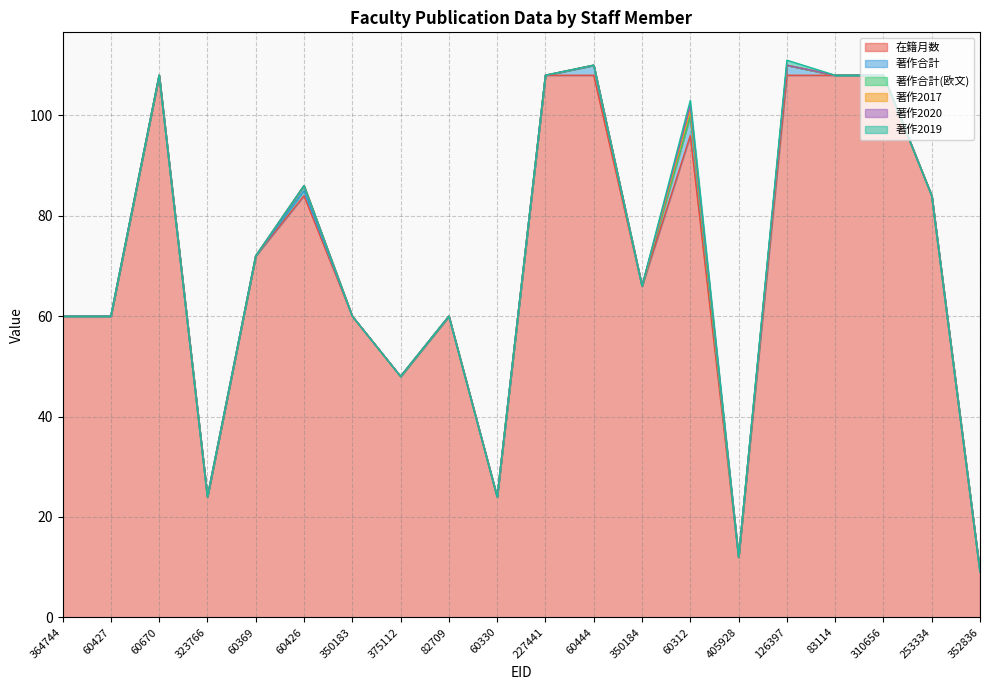

Reading left to right, transcribe all the data shown in this chart.

在籍月数: 60	60	108	24	72	84	60	48	60	24	108	108	66	96	12	108	108	108	84	9
著作合計: 0	0	0	0	0	1	0	0	0	0	0	2	0	4	0	2	0	0	0	0
著作合計(欧文): 0	0	0	0	0	1	0	0	0	0	0	0	0	0	0	0	0	0	0	0
著作2017: 0	0	0	0	0	0	0	0	0	0	0	0	0	1	0	0	0	0	0	0
著作2020: 0	0	0	0	0	0	0	0	0	0	0	0	0	1	0	0	0	0	0	0
著作2019: 0	0	0	0	0	0	0	0	0	0	0	0	0	1	0	1	0	0	0	0